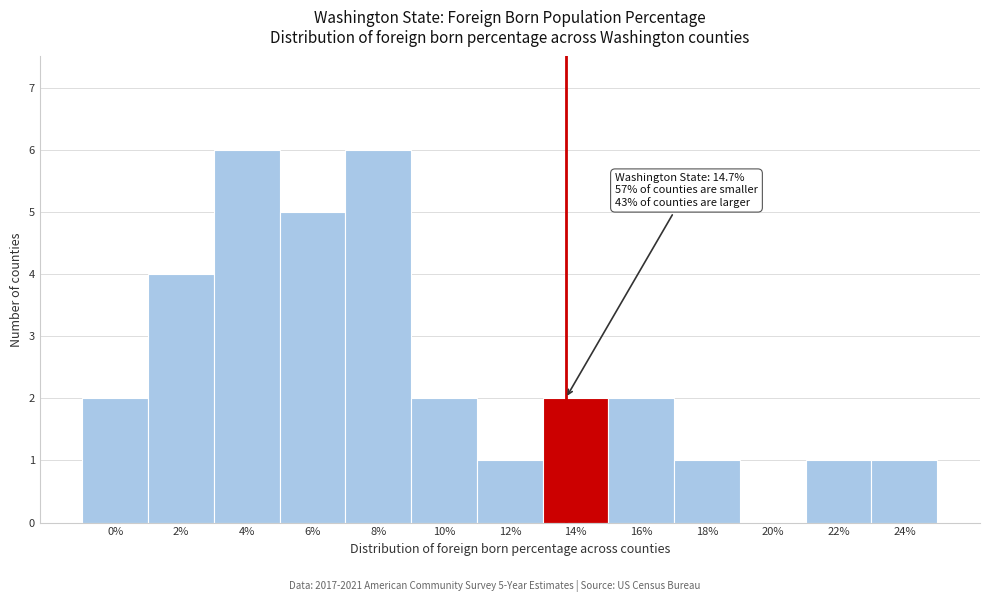

Reading right to left, transcribe all the data shown in this chart.

24%=1	22%=1	20%=0	18%=1	16%=2	14%=2	12%=1	10%=2	8%=6	6%=5	4%=6	2%=4	0%=2